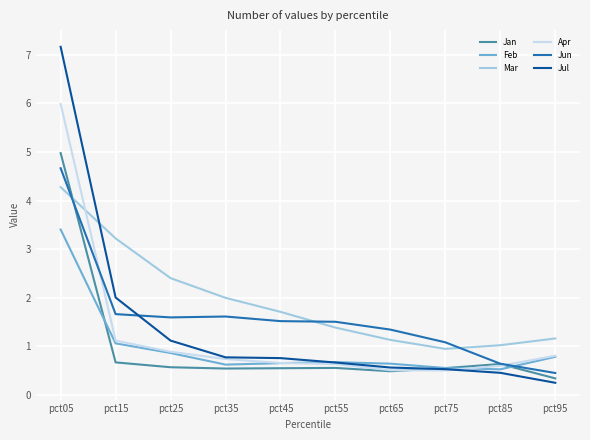

How many lines are shown in the chart?

6